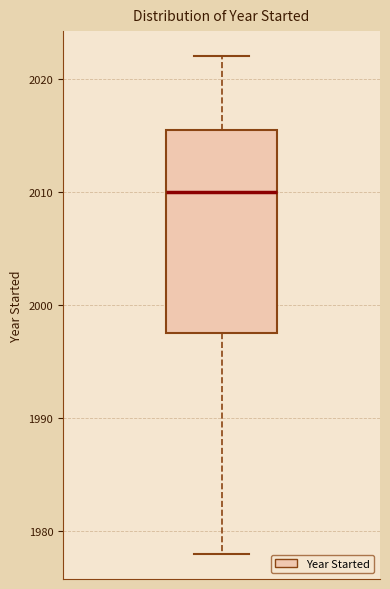

Transcribe this box plot: give where the median line is, the range the box spans, and where the two whiskers end, as read against the y-axis. The values are not printed on the chart, so give them approximately, as read against the axis.

median 2010, box 1998 to 2016, whiskers 1978 to 2022